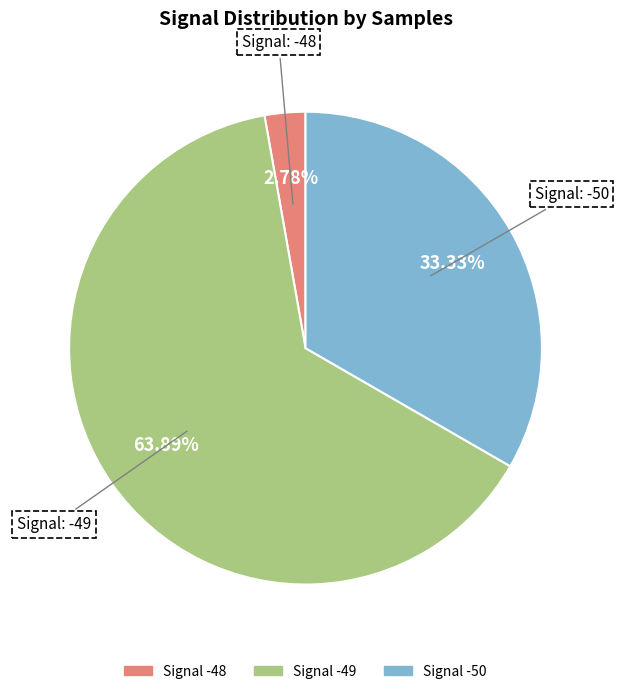

What is the majority slice?

Signal -49